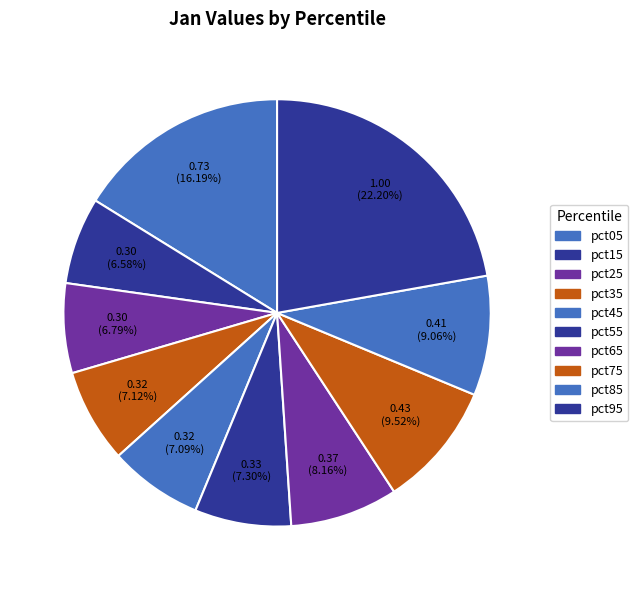

How many segments does this pie chart have?

10